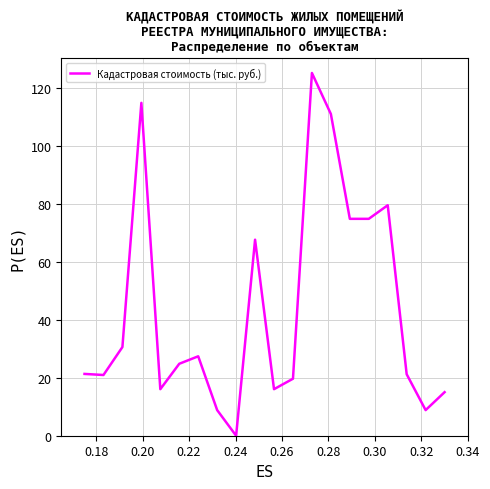

What is the greatest value displayed?

125.0